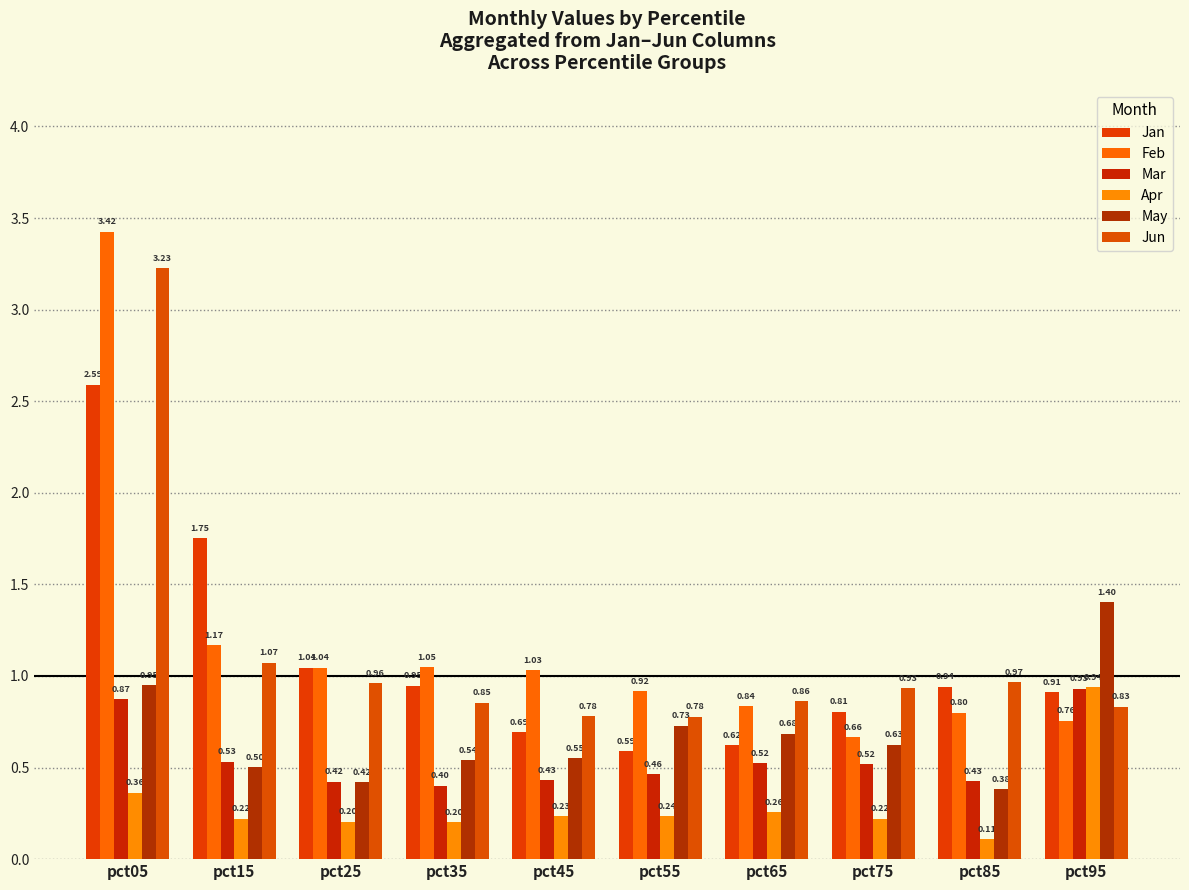

Where is Jun nearest to the value 2?

pct15